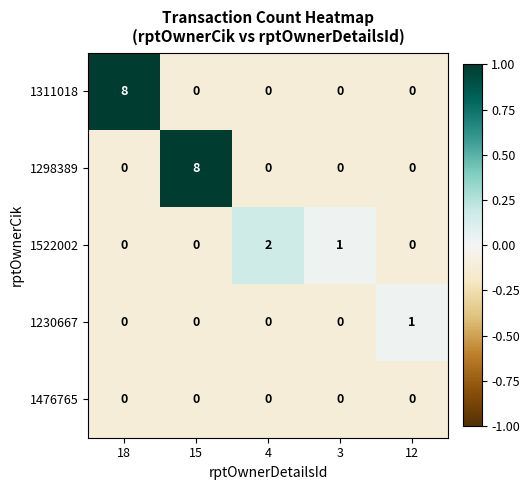

What is the difference between the maximum and minimum values in the 1298389 series?

8